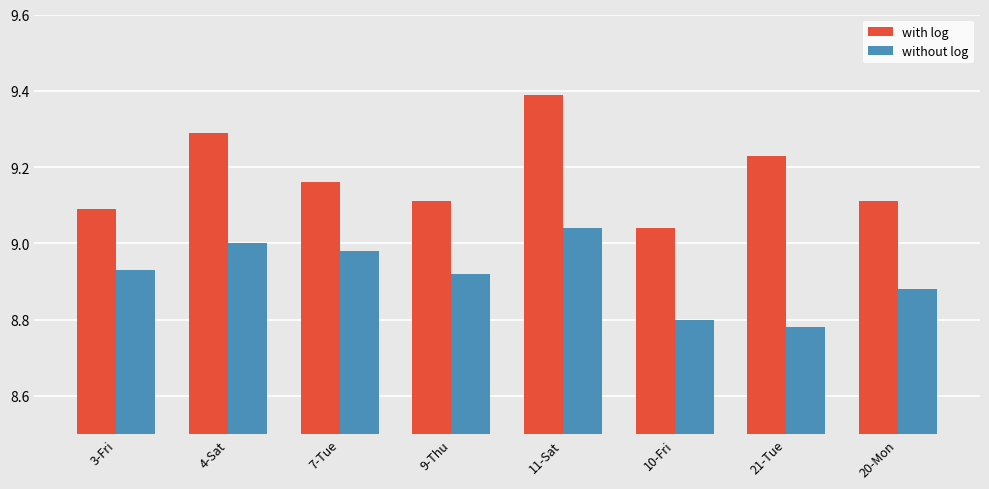

Which series has the widest spread of values?

with log